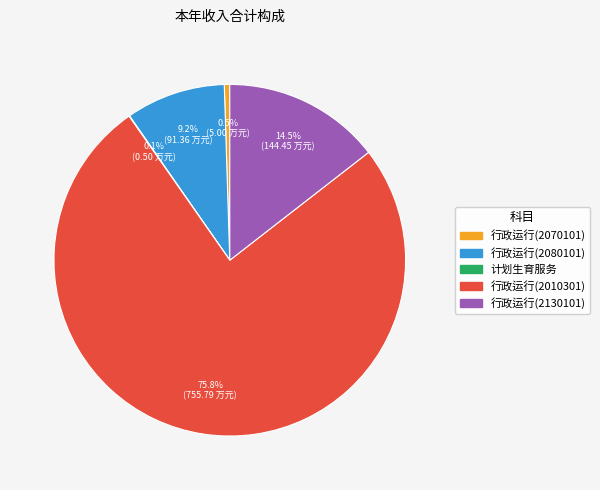

The 行政运行(2080101) slice represents 1% of the pie. True or false?

False